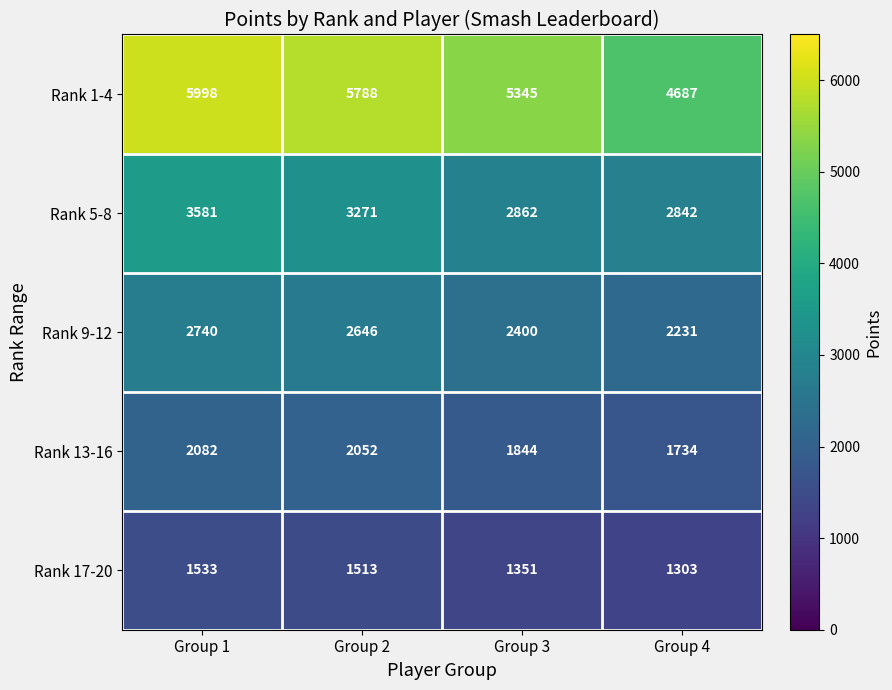

The value of Rank 13-16 at Group 2 is 747. True or false?

False